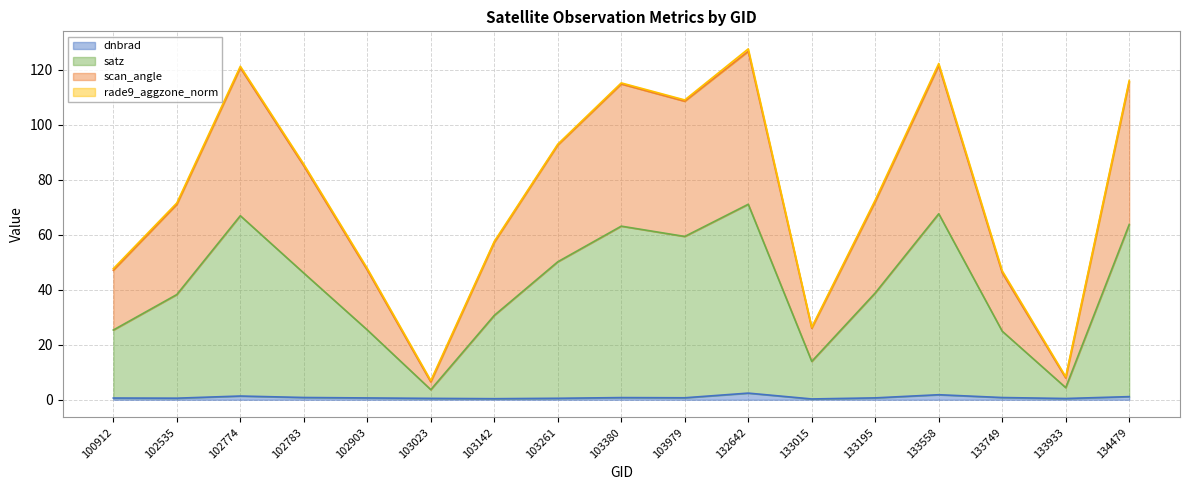

How many lines are shown in the chart?

4